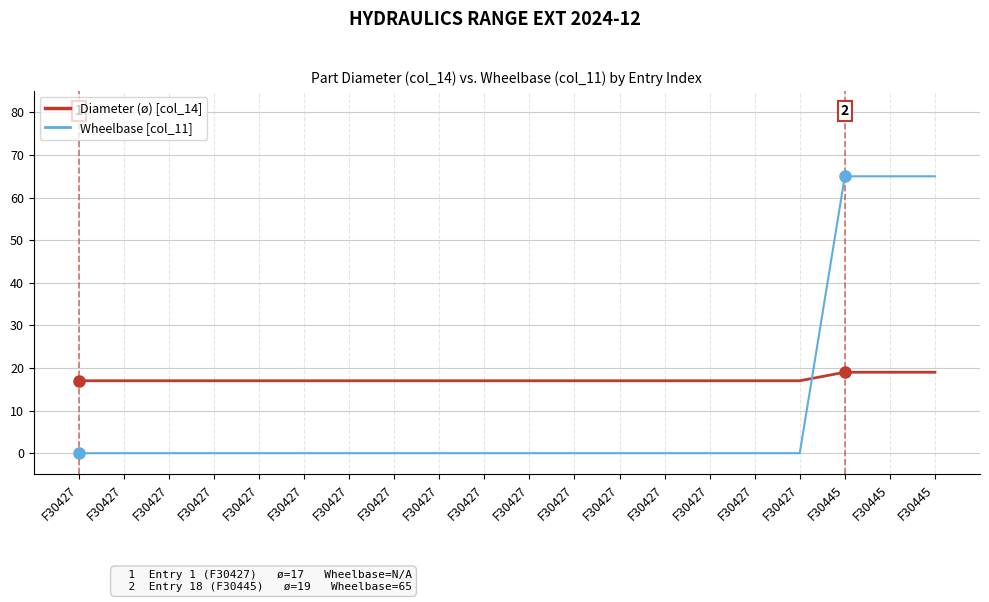

List the series in order of their peak value, highest first.

Wheelbase [col_11], Diameter (ø) [col_14]